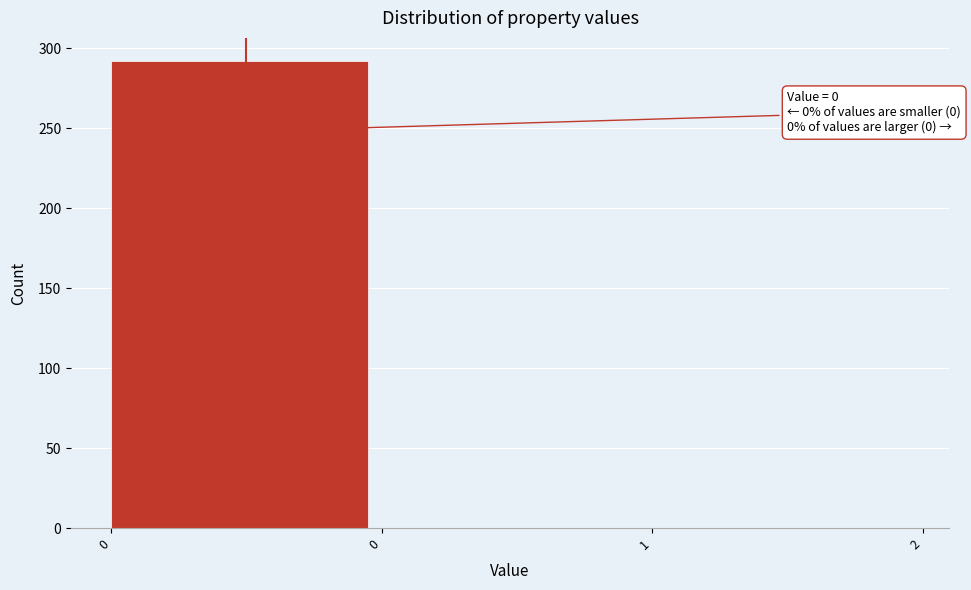

How many distinct data groups are displayed?

1